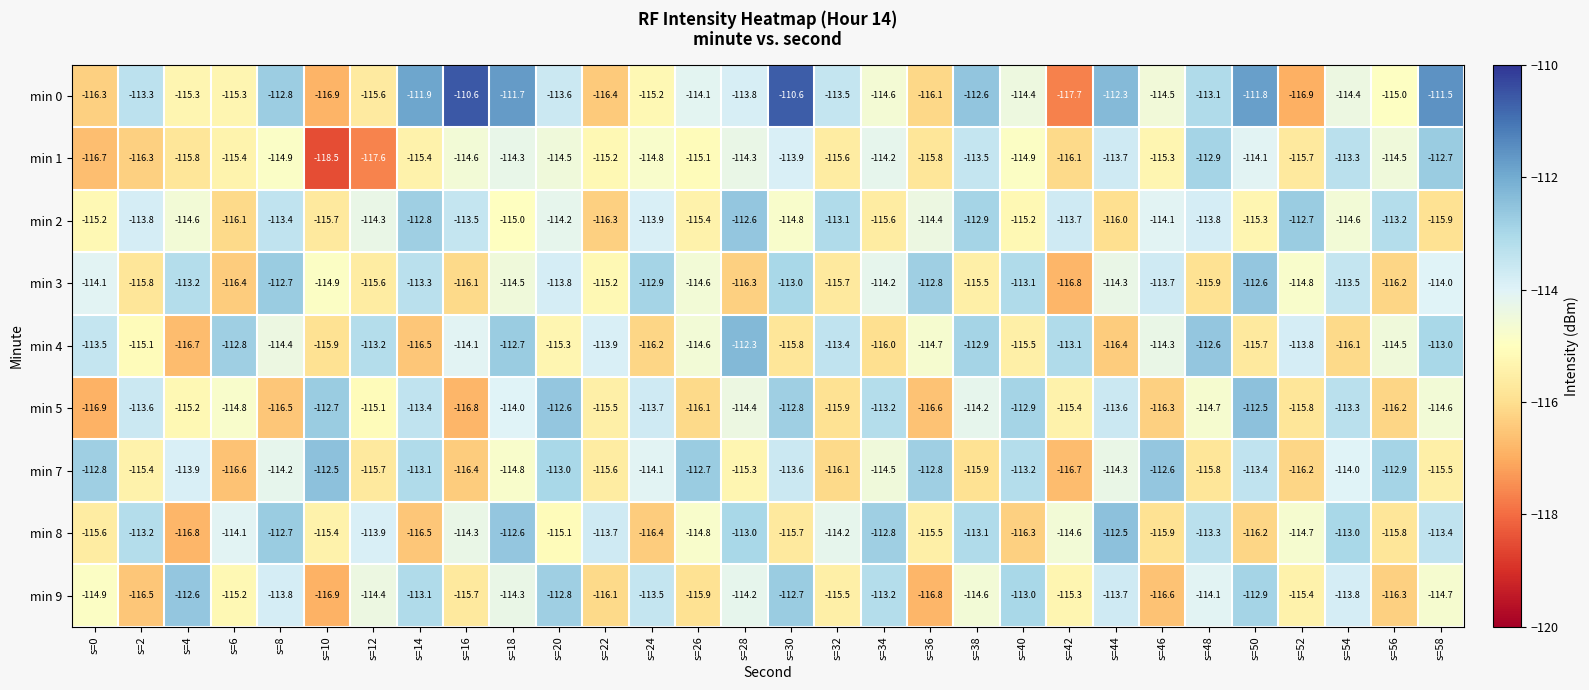

What is the spread (max minus min) of values at s=56?

3.4